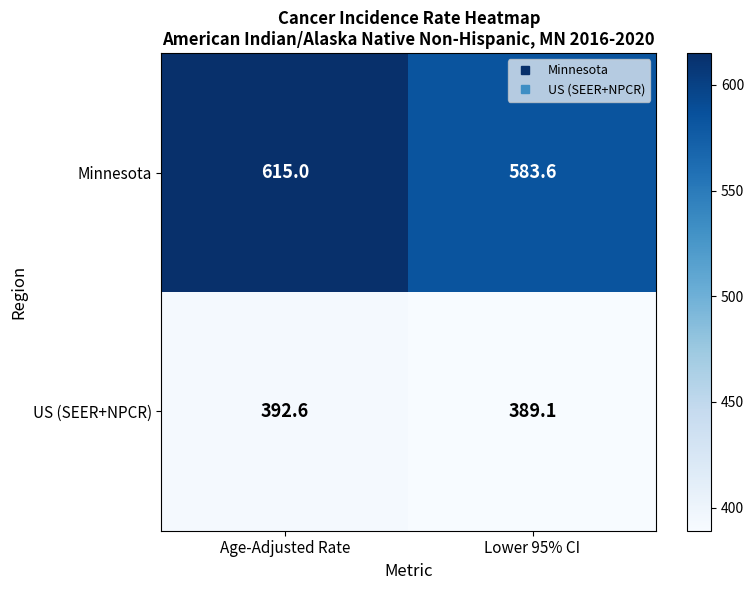

List the series in order of their overall mean, lowest first.

US (SEER+NPCR), Minnesota